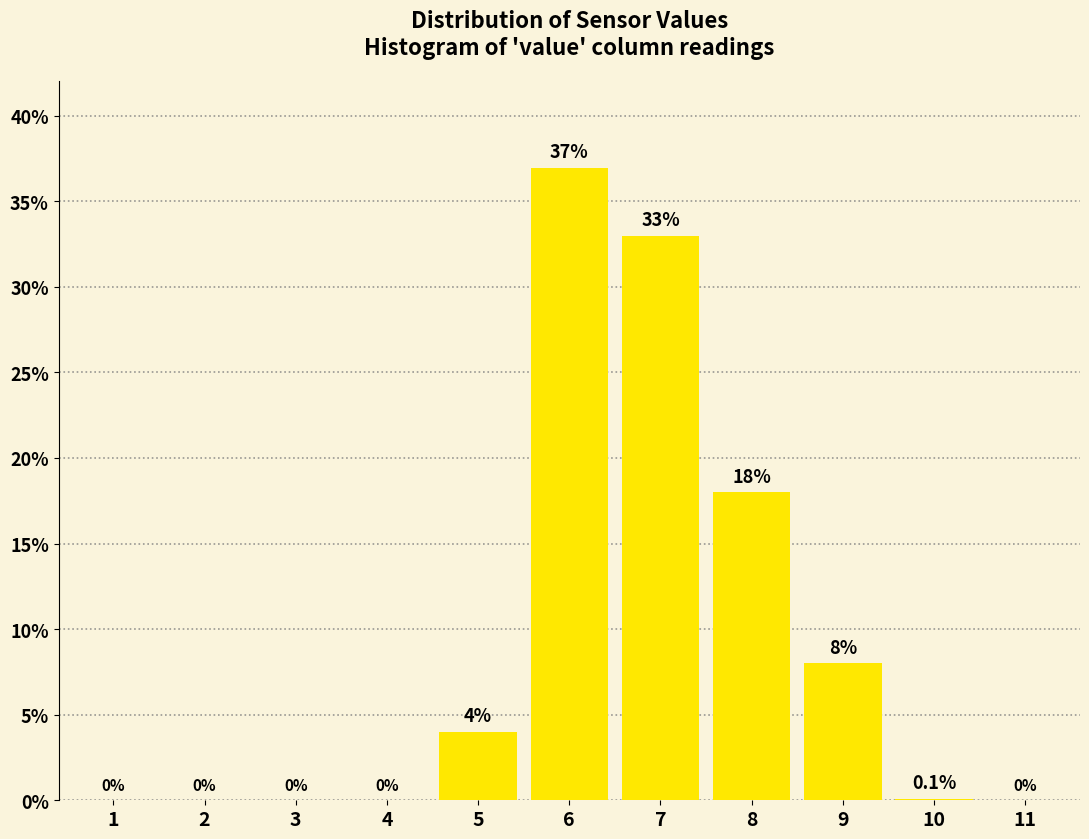

Reading left to right, transcribe all the data shown in this chart.

1=0.0	2=0.0	3=0.0	4=0.0	5=4.0	6=37.0	7=33.0	8=18.0	9=8.0	10=0.1	11=0.0